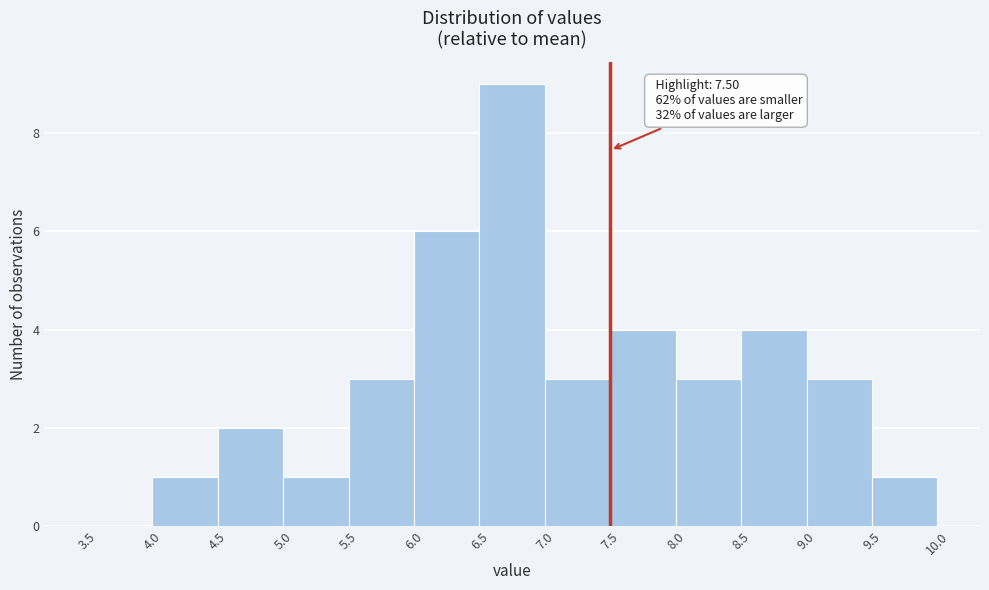

Which range on the x-axis has the tallest bar?

6.5 to 7.0